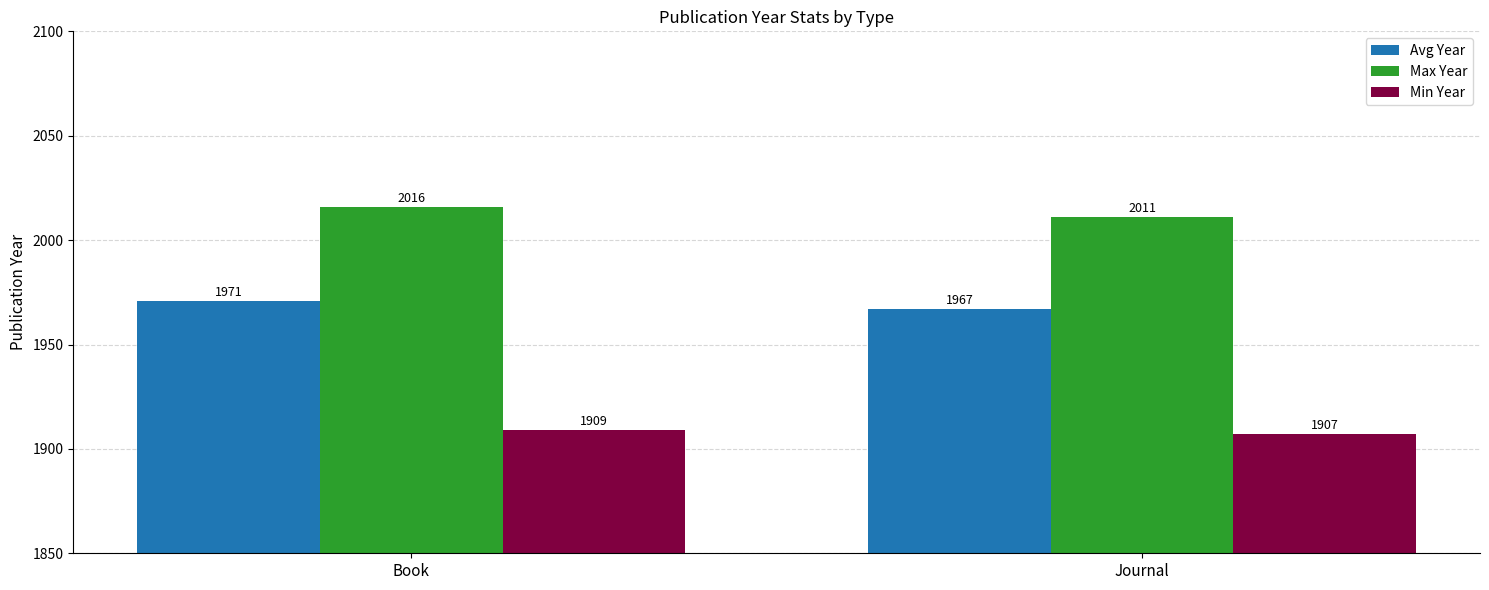

Reading left to right, what are all the values shown in this chart?

Avg Year: 1971	1967
Max Year: 2016	2011
Min Year: 1909	1907